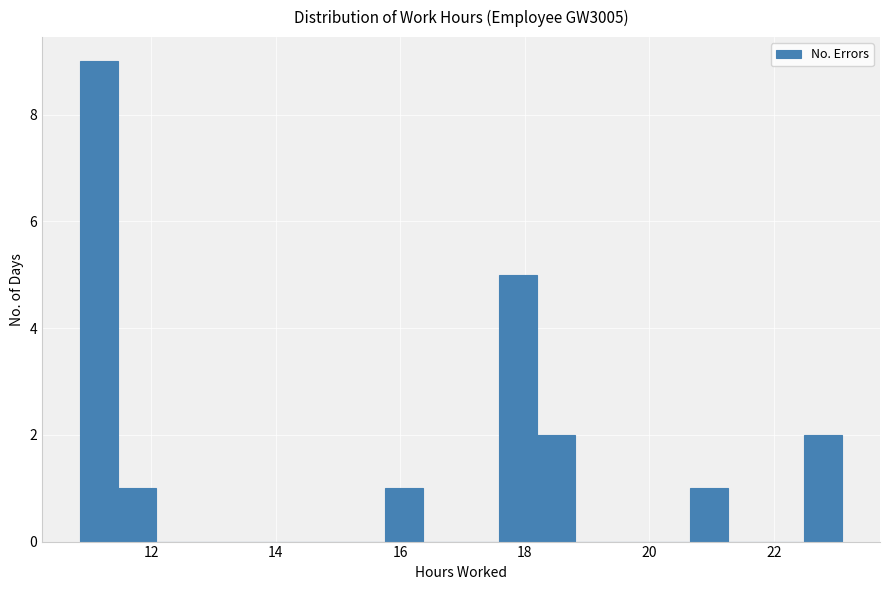

Around what value on the x-axis is the tallest bar? Give the approximate position of its centre, as read against the axis.

11.2